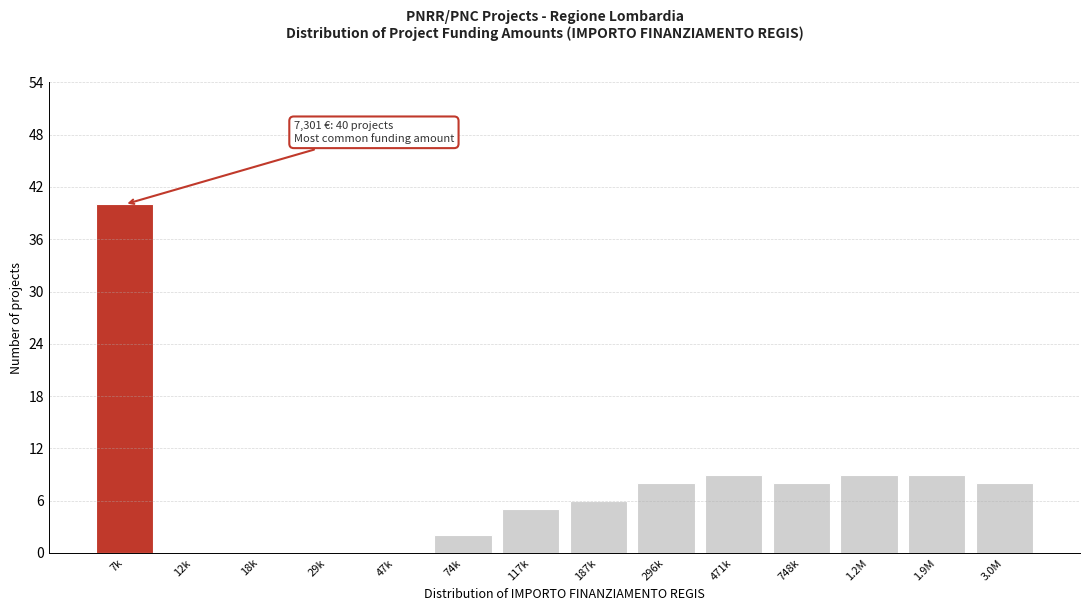

Reading left to right, transcribe all the data shown in this chart.

7k=40	12k=0	18k=0	29k=0	47k=0	74k=2	117k=5	187k=6	296k=8	471k=9	748k=8	1.2M=9	1.9M=9	3.0M=8